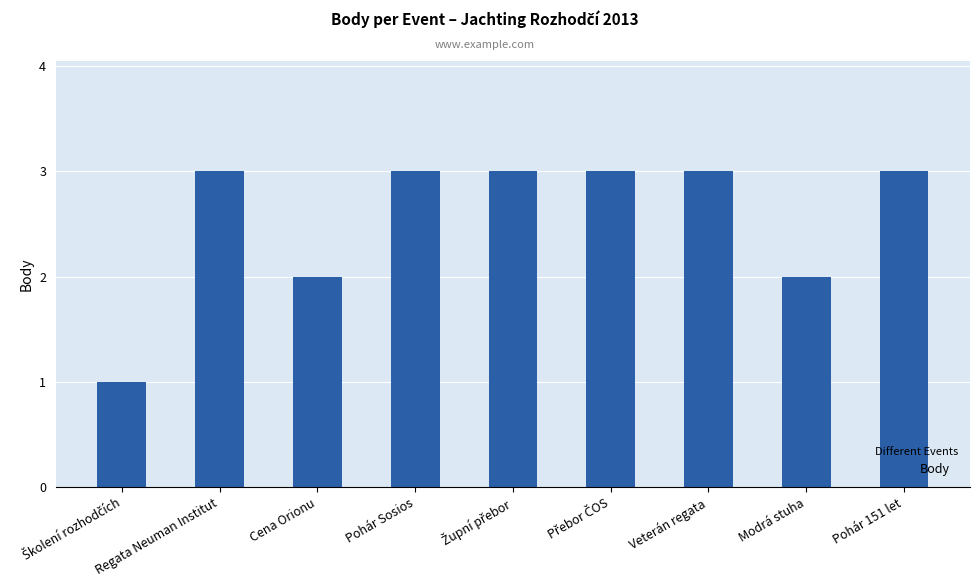

Is it true that the value at Regata Neuman Institut is 3?

True